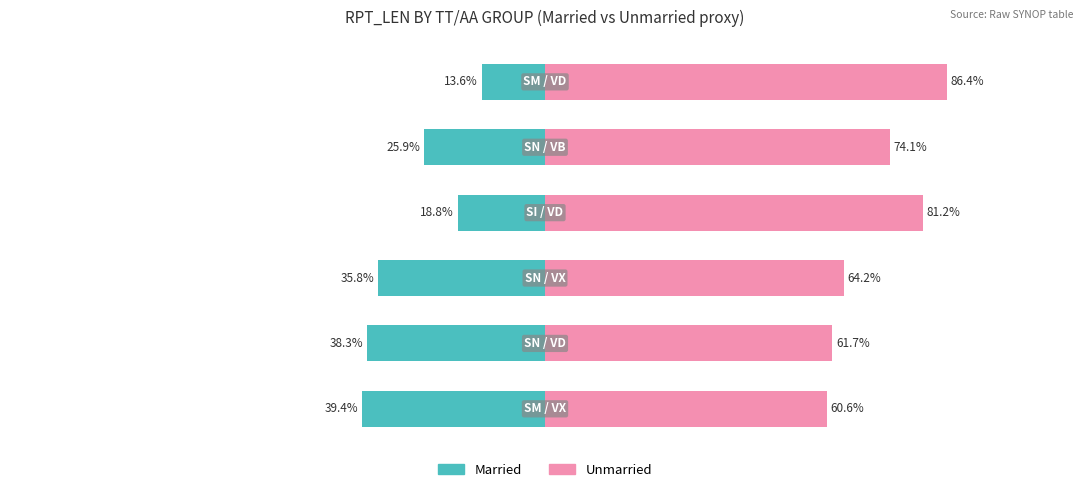

Count the number of data series in this chart.

2